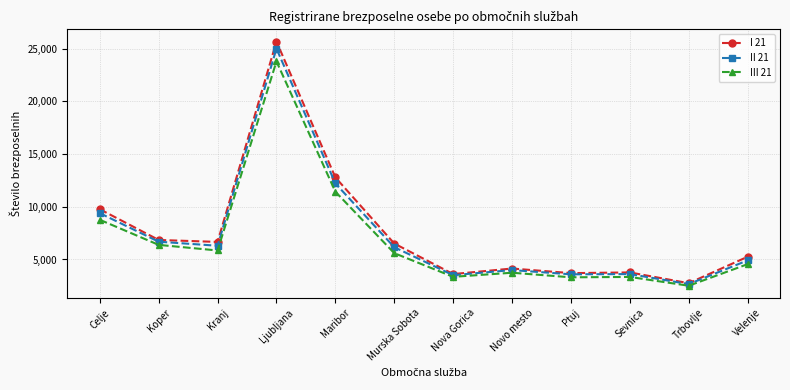

At which label is II 21 closest to 13833?

Maribor